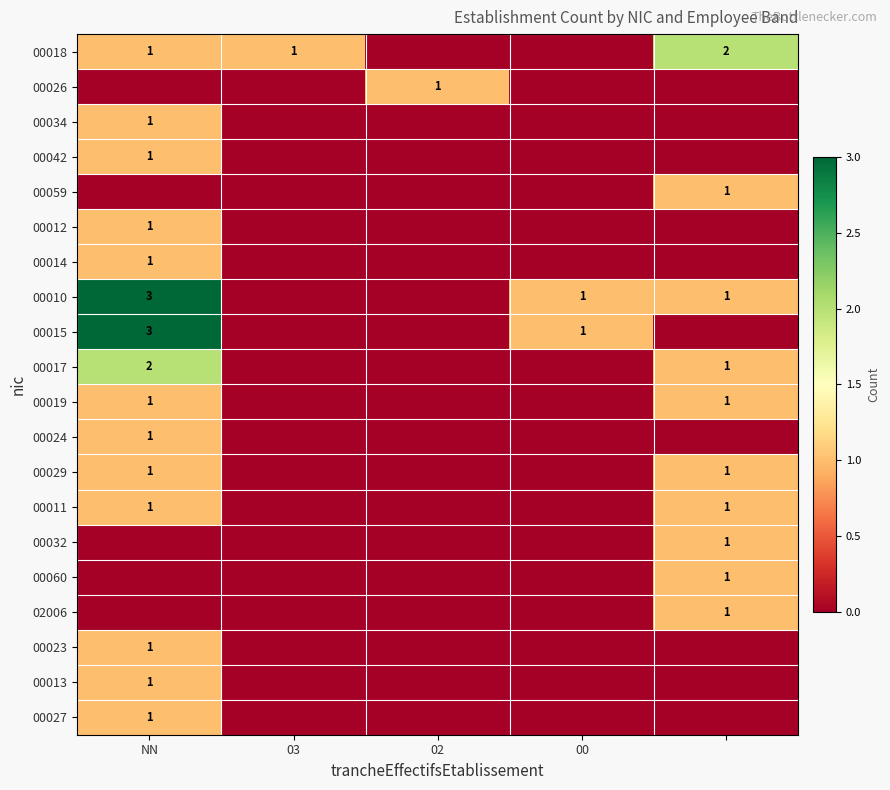

The value of 00034 at NN is 0. True or false?

False